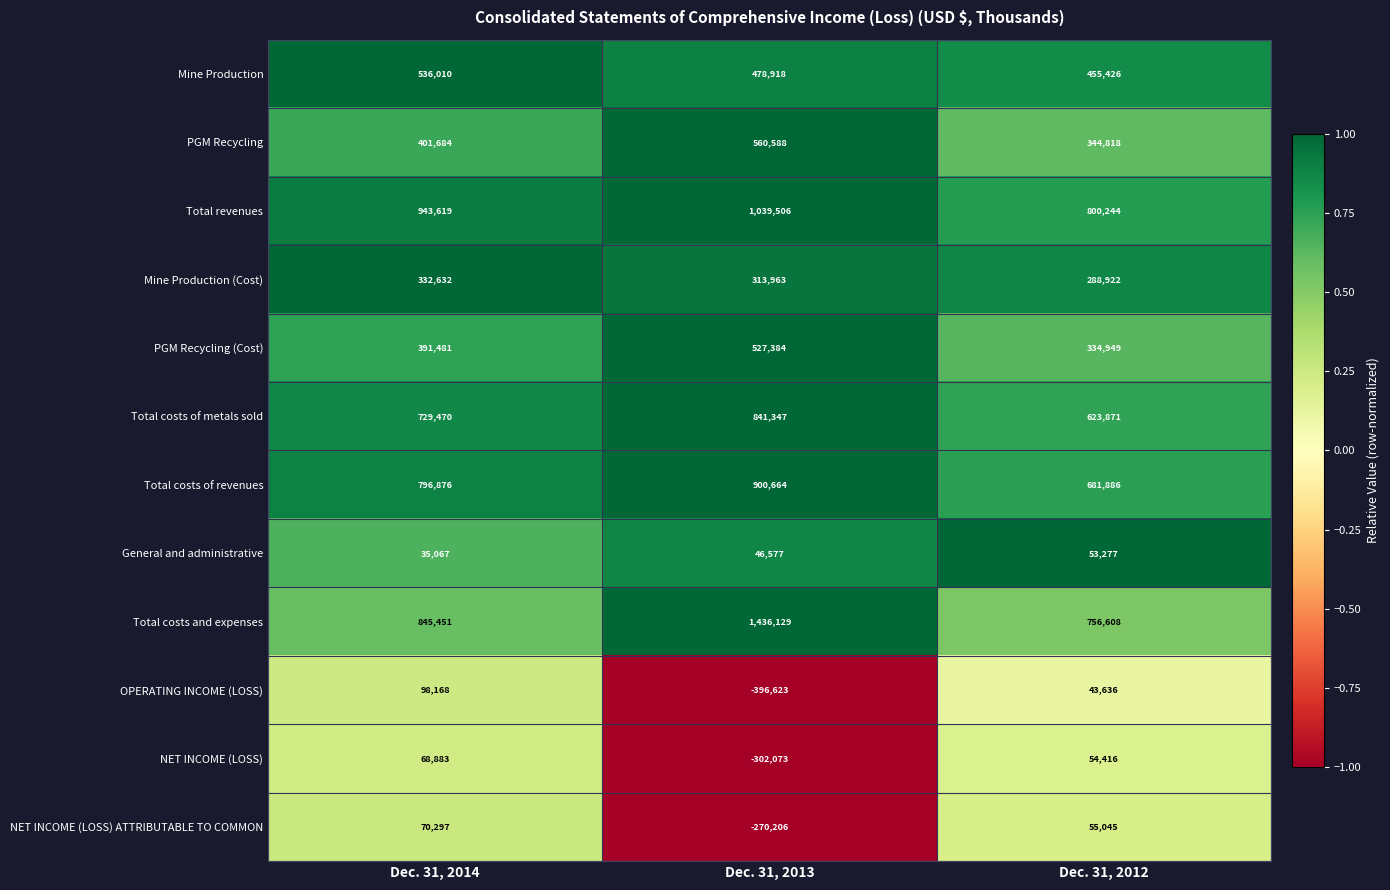

What is the difference between the maximum and minimum values in the Total costs and expenses series?

679521